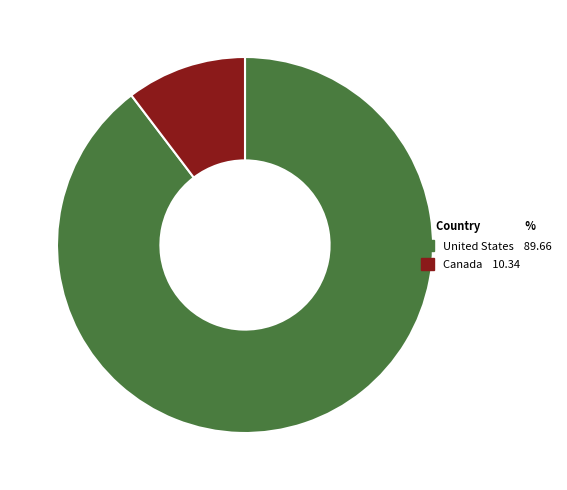

The Canada slice represents 5% of the pie. True or false?

False